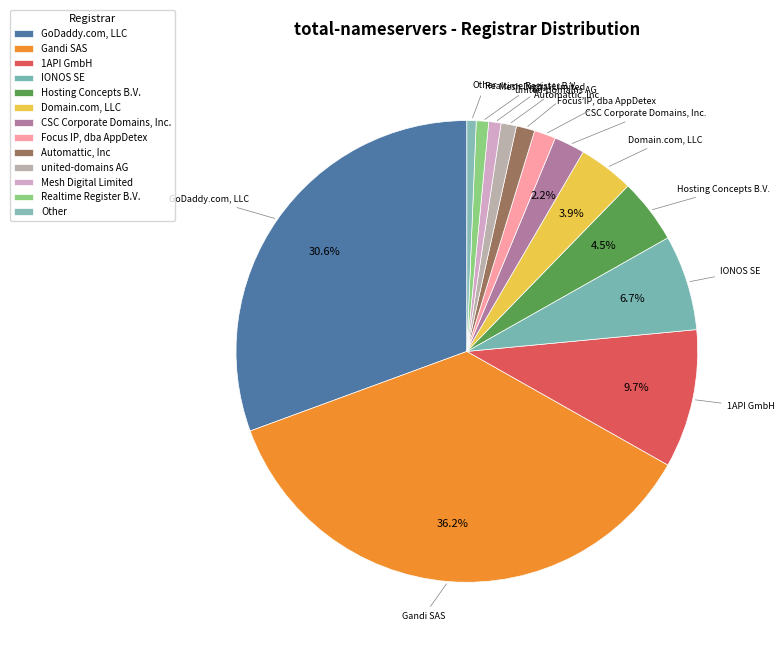

To the nearest percent, what portion does 1API GmbH represent?

10%